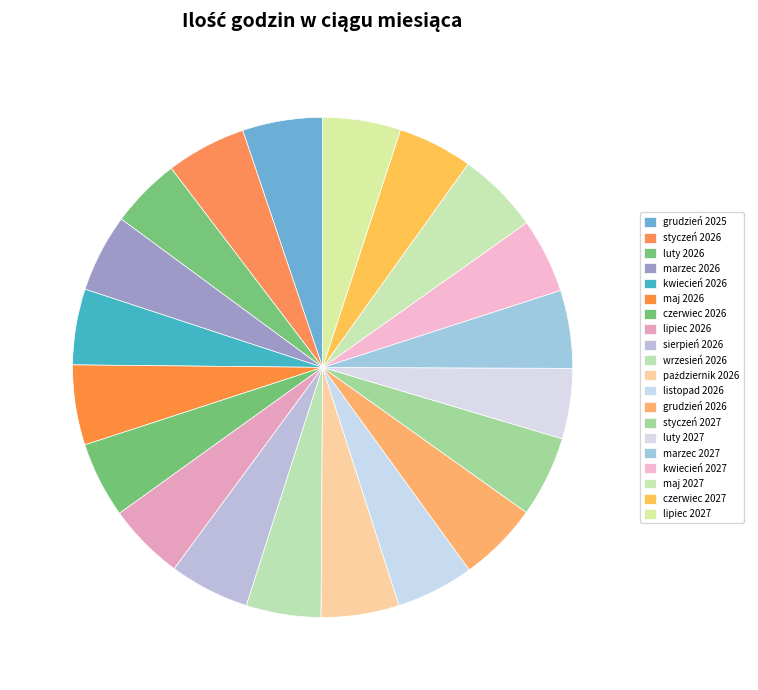

What is the change in value from grudzień 2025 to listopad 2026?

-16.5